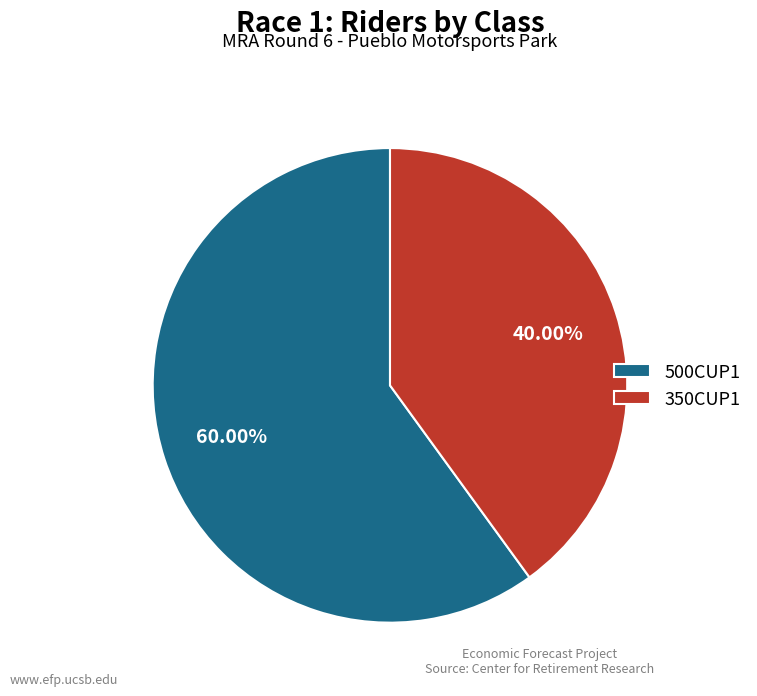

Which category has the smallest portion of the pie?

350CUP1